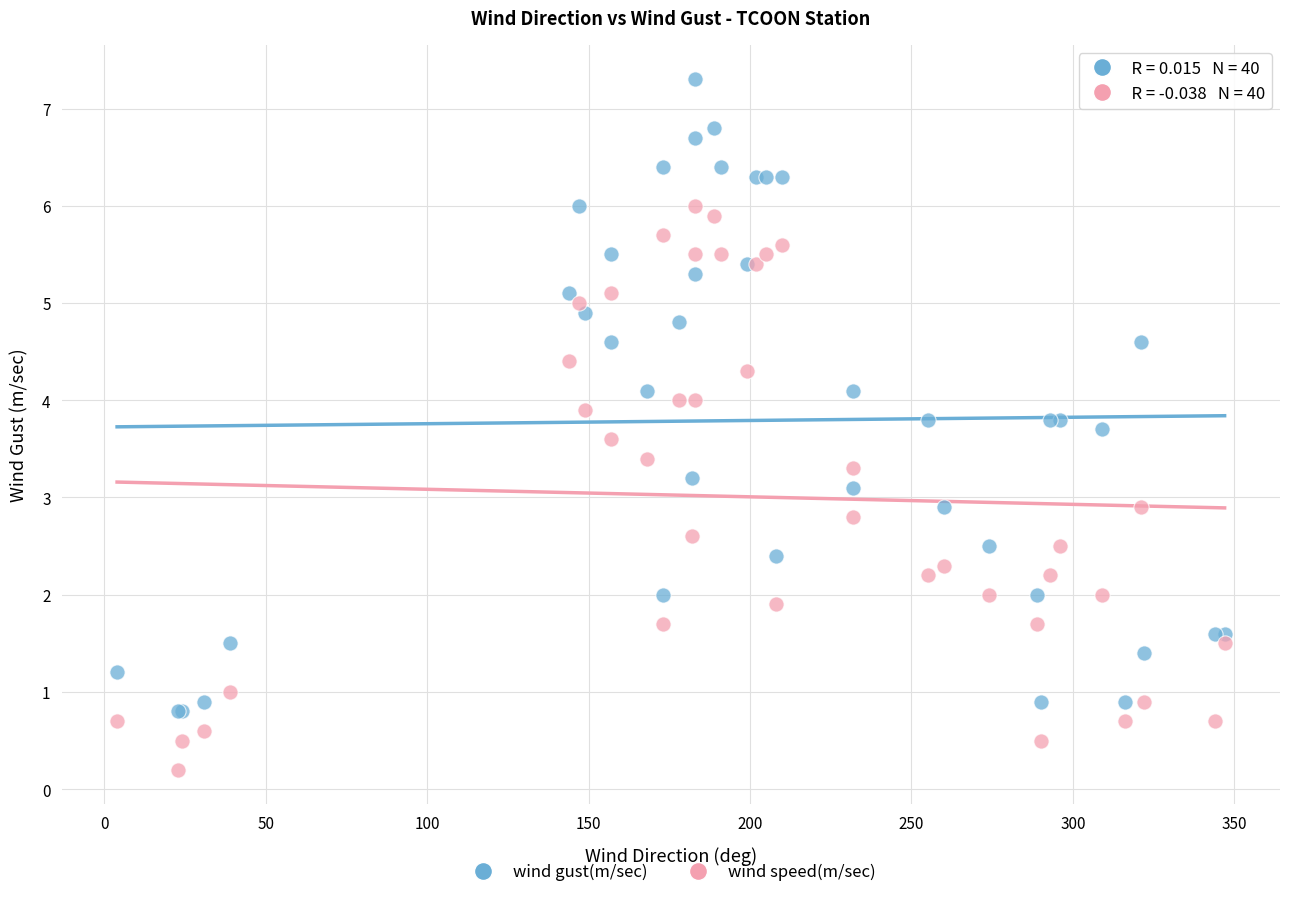

Which series reaches the maximum Y coordinate?

wind gust(m/sec)